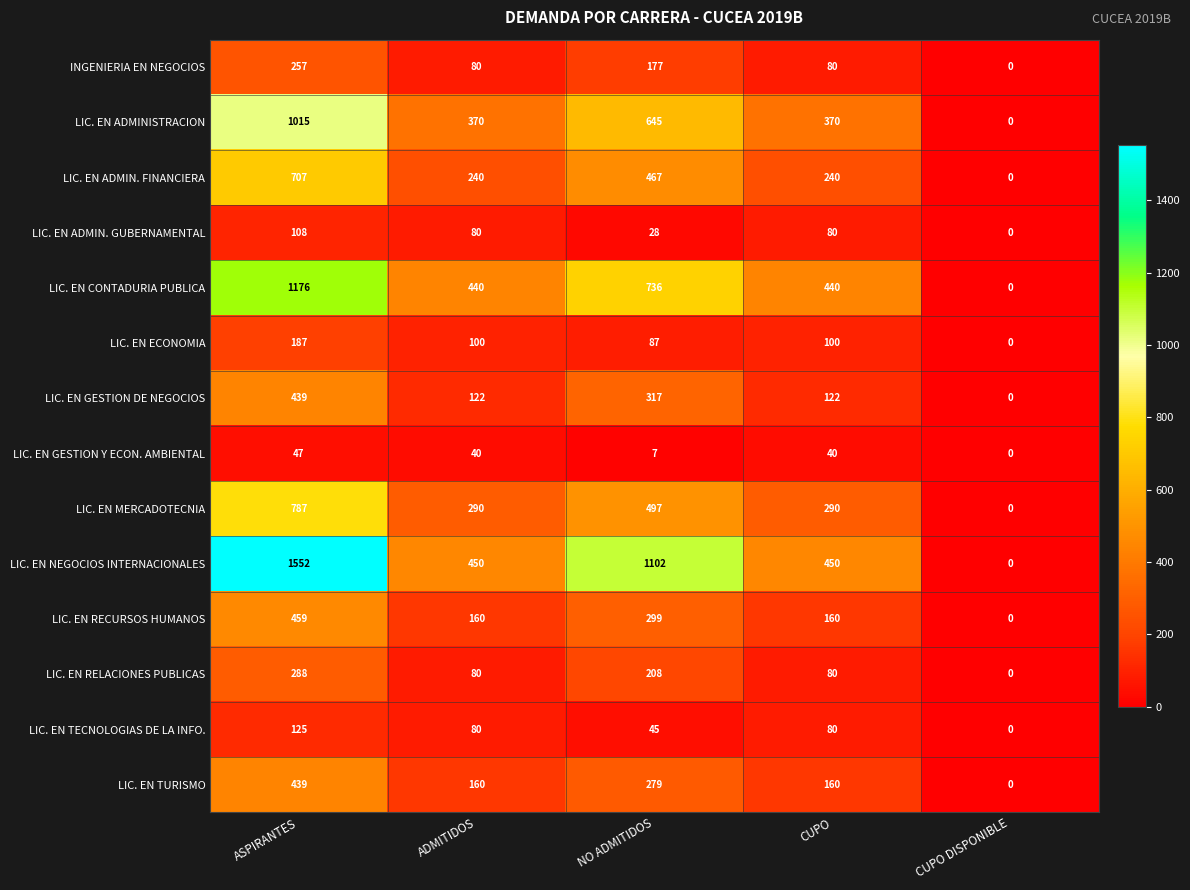

What is the total value across all series at CUPO?

2692